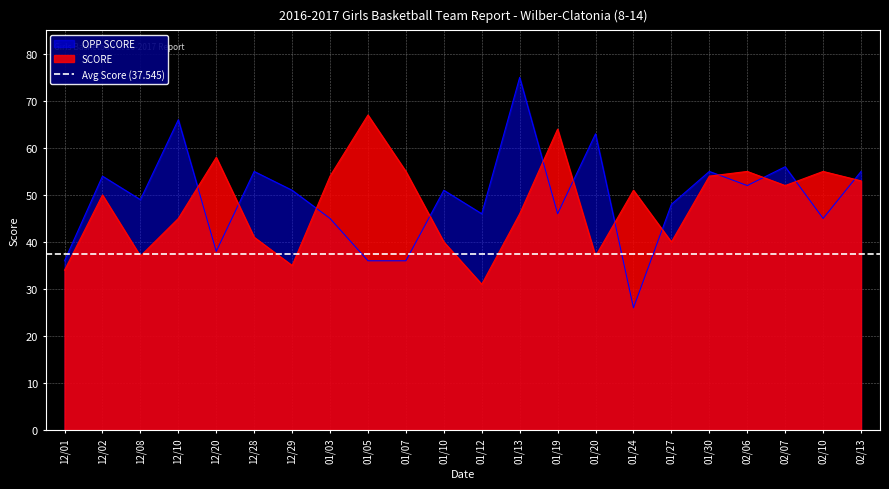

At how many categories does at least one series exceed 51?

15